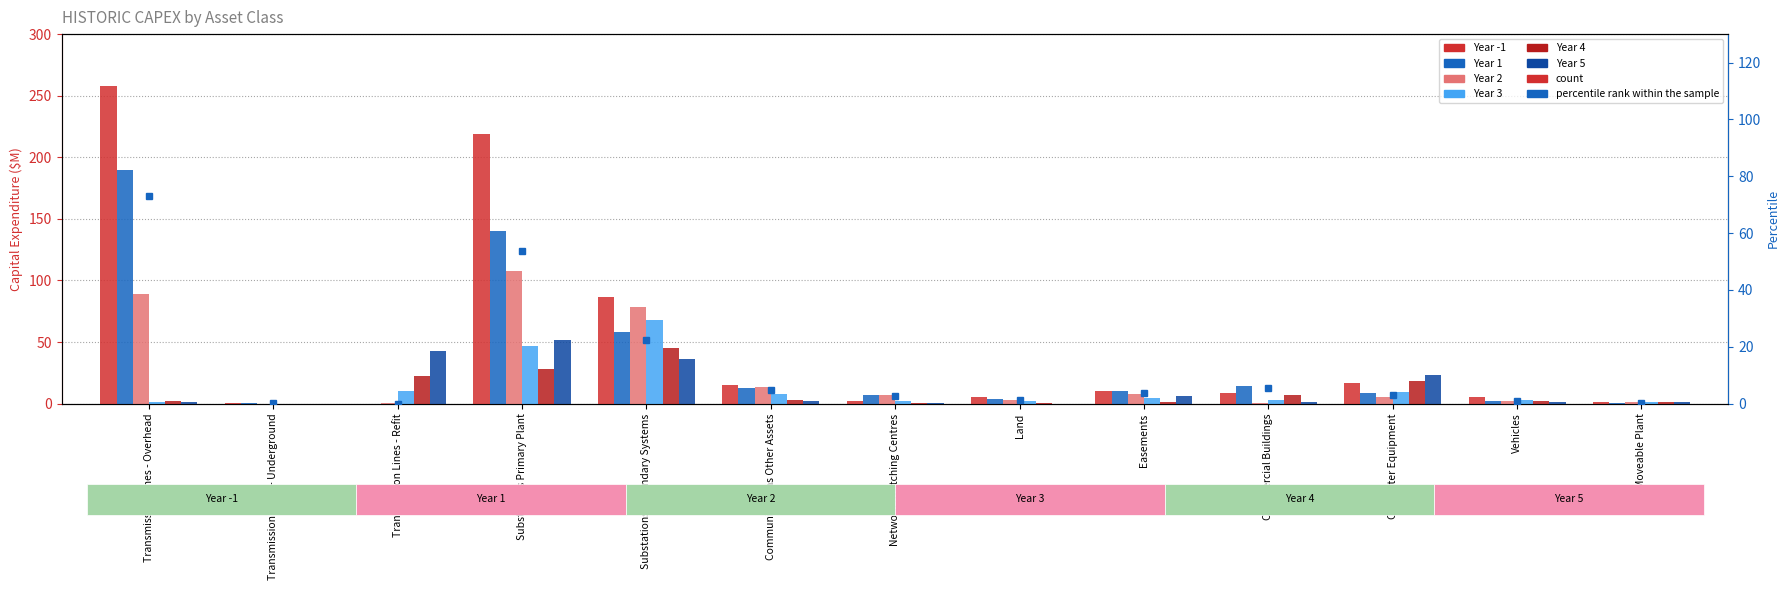

What is the label of the 12th bar from the right?

Transmission Lines - Underground